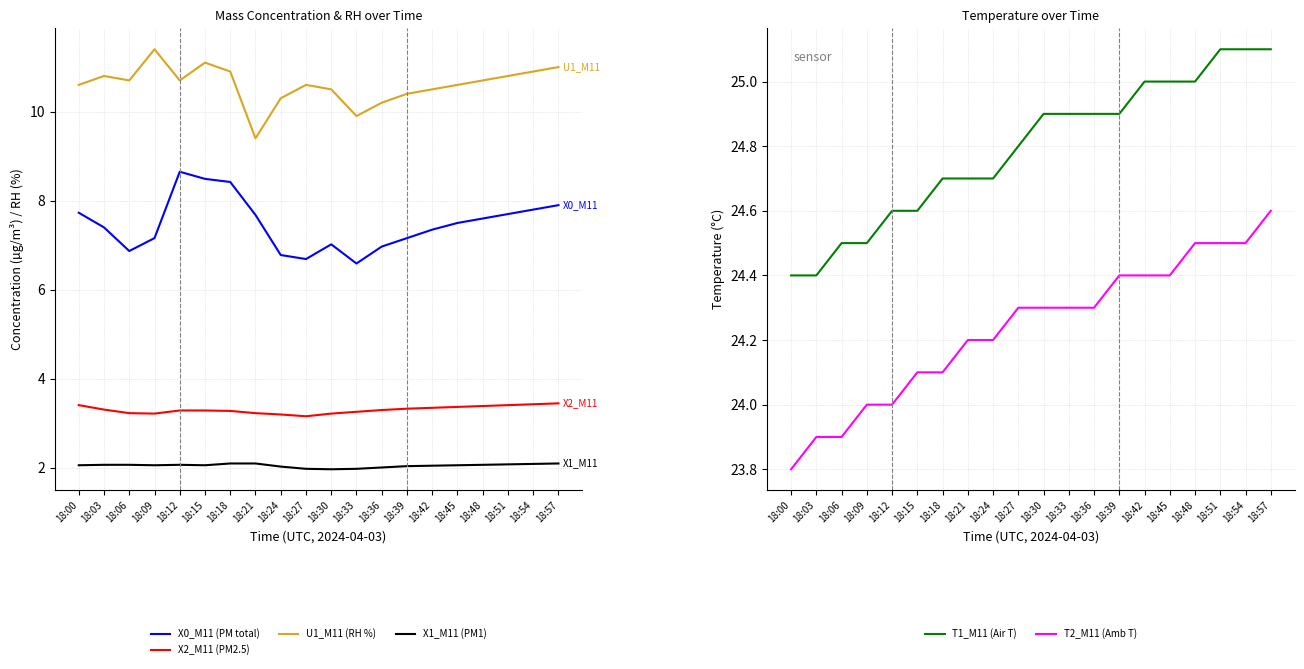

Between 18:33 and 18:12, which is larger?

18:12